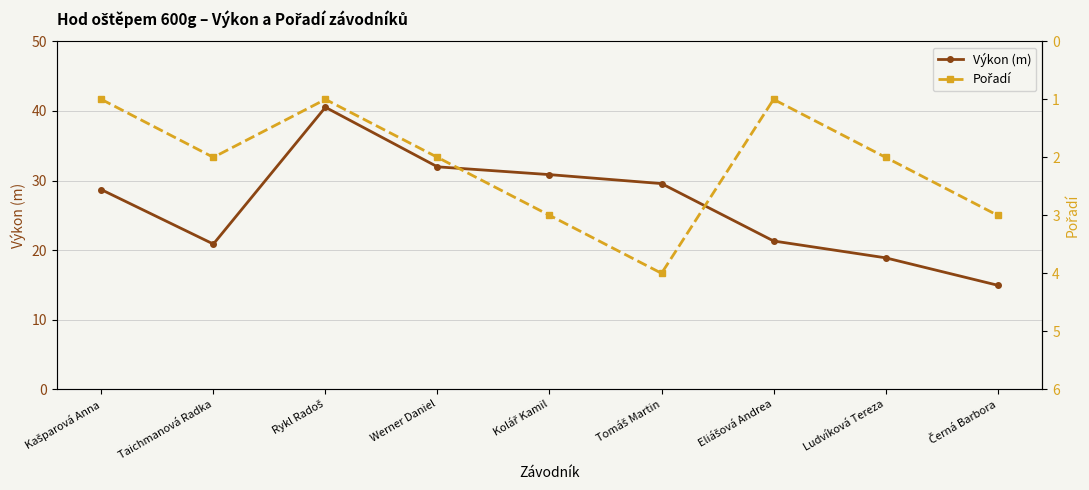

What is the difference between the Pořadí values at Černá Barbora and Rykl Radoš?

2.0